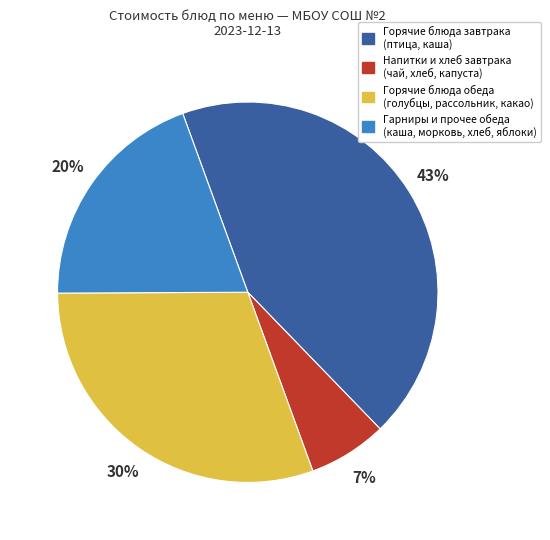

Is there any slice that represents more than half of the pie?

No